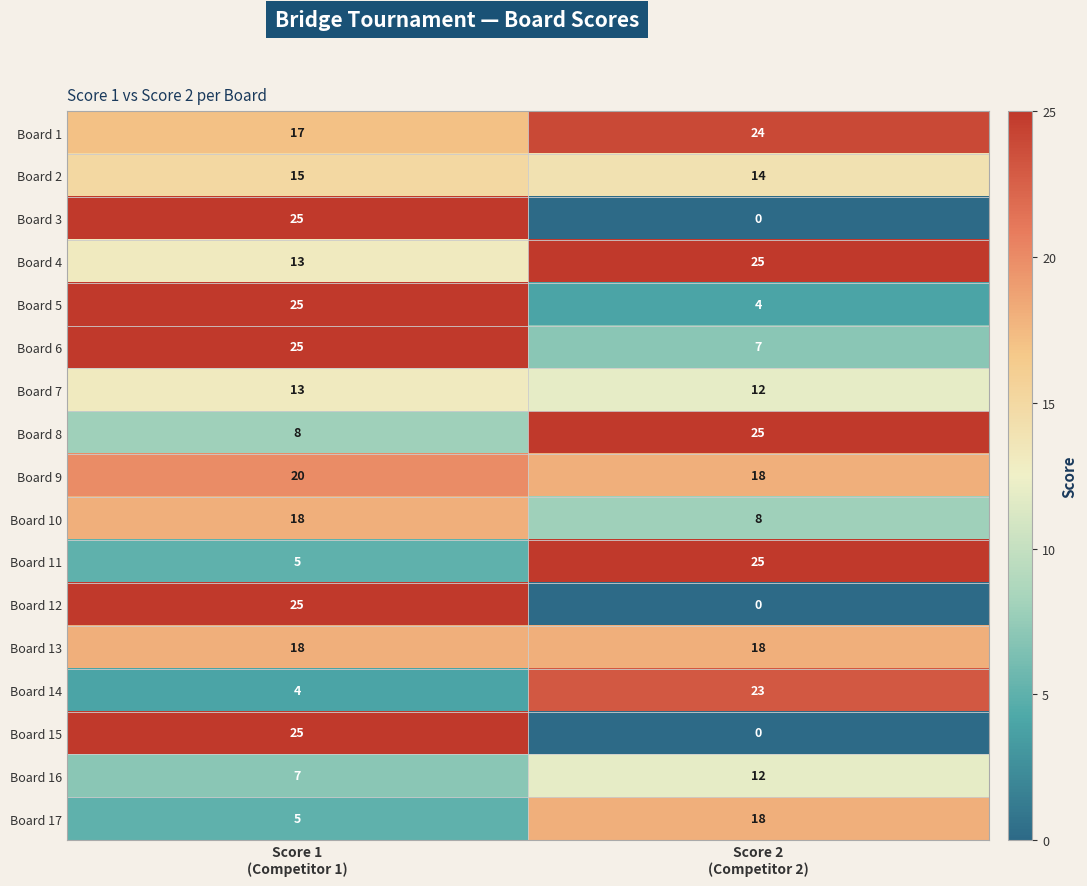

What is the total value across all series at Score 1
(Competitor 1)?

268